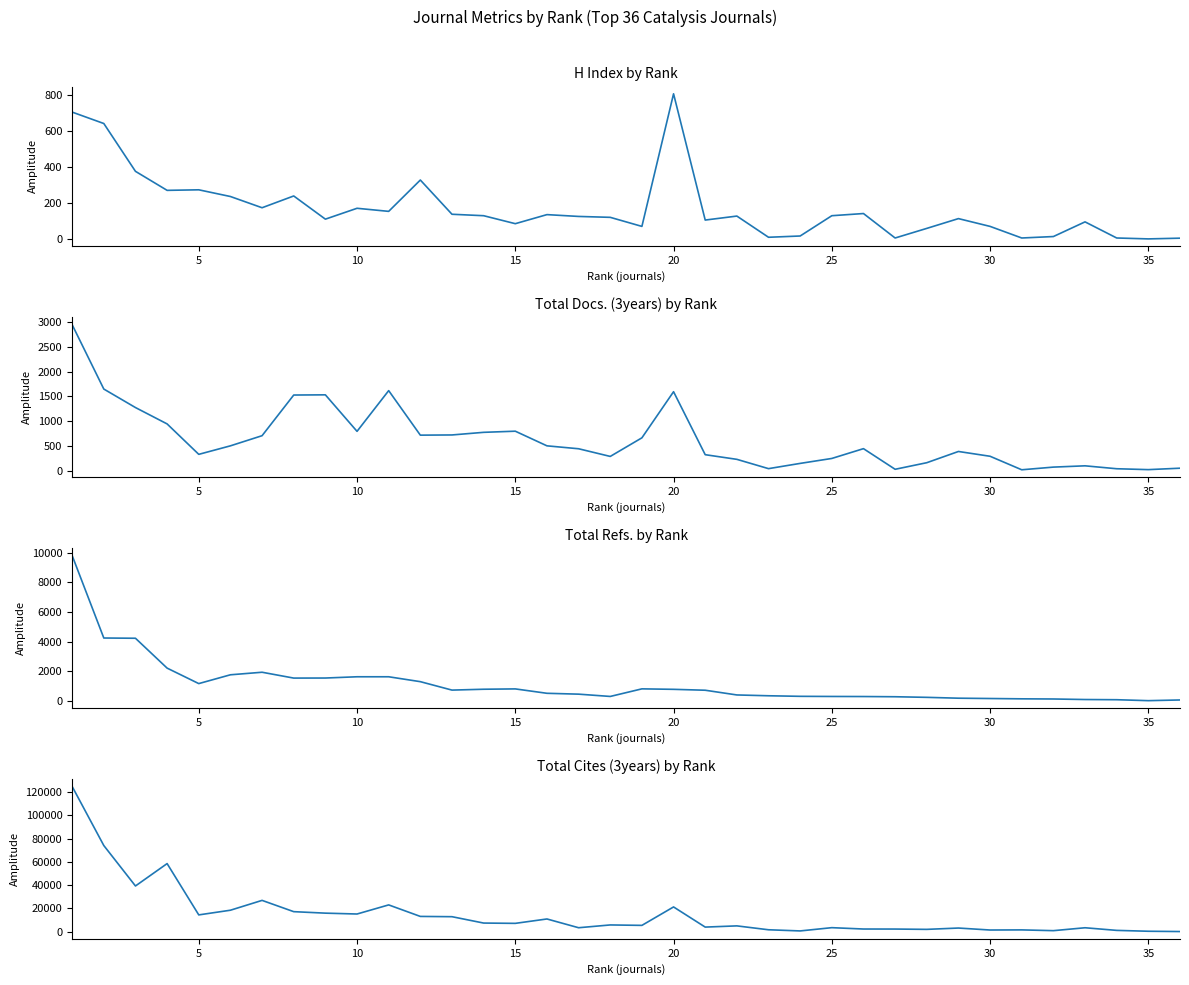

What is the difference between the second highest and second lowest values in the Total Refs. series?

4188